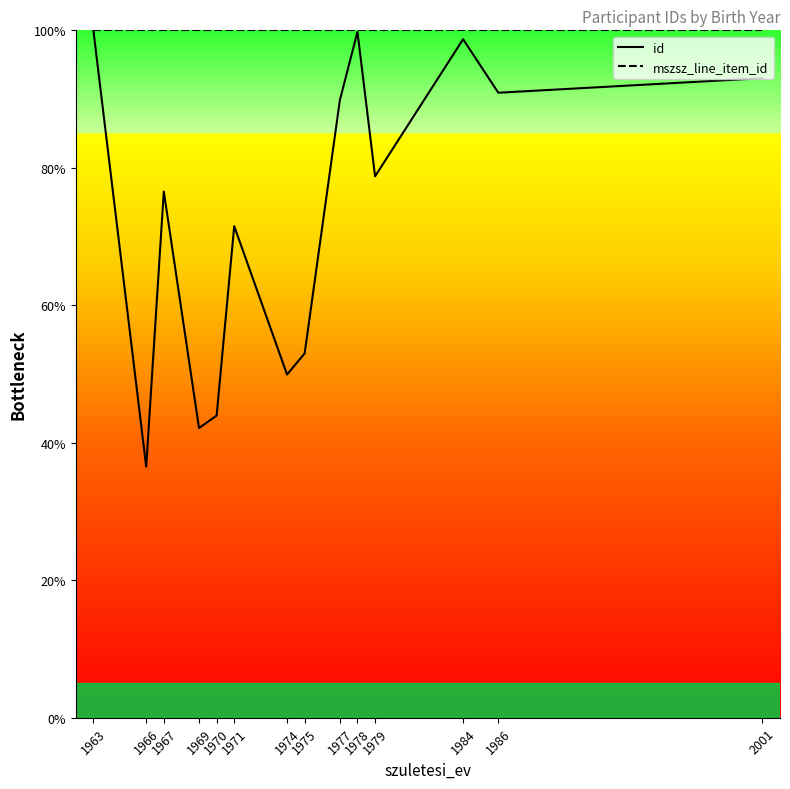

True or false: mszsz_line_item_id and id intersect in this chart.

False